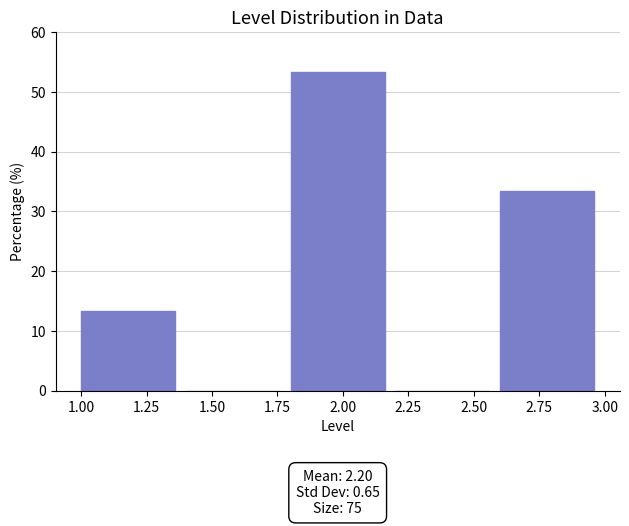

Over which range of the x-axis is the bar tallest?

1.8 to 2.2